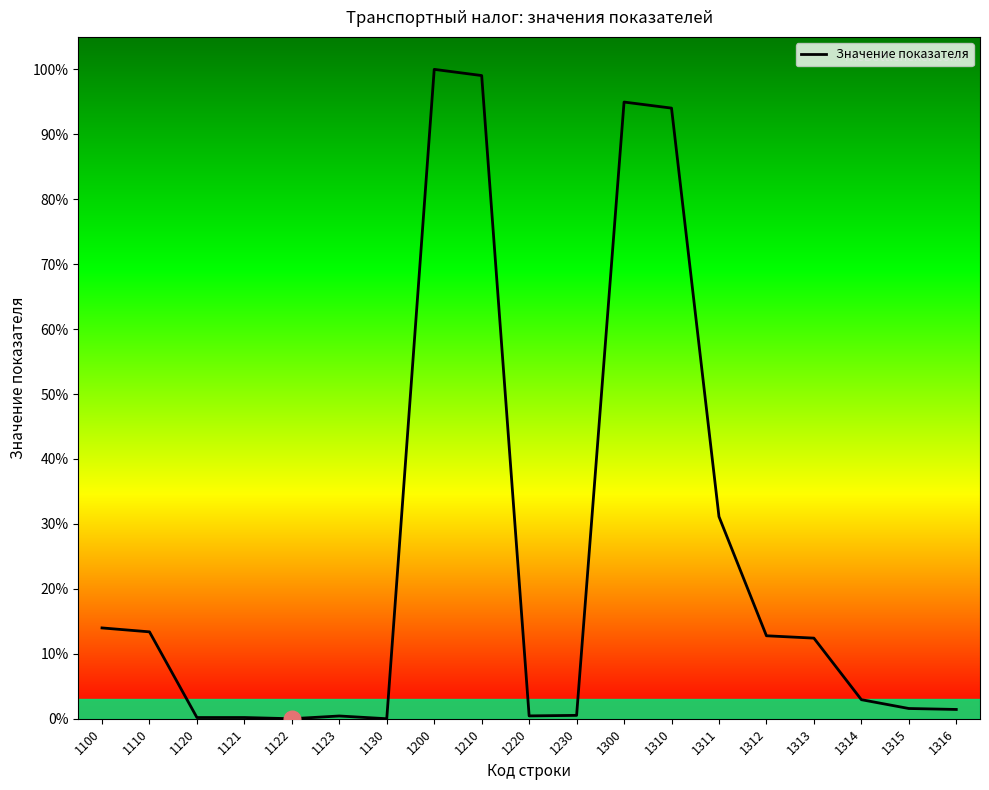

At which category does the chart reach its minimum across all series?

1122